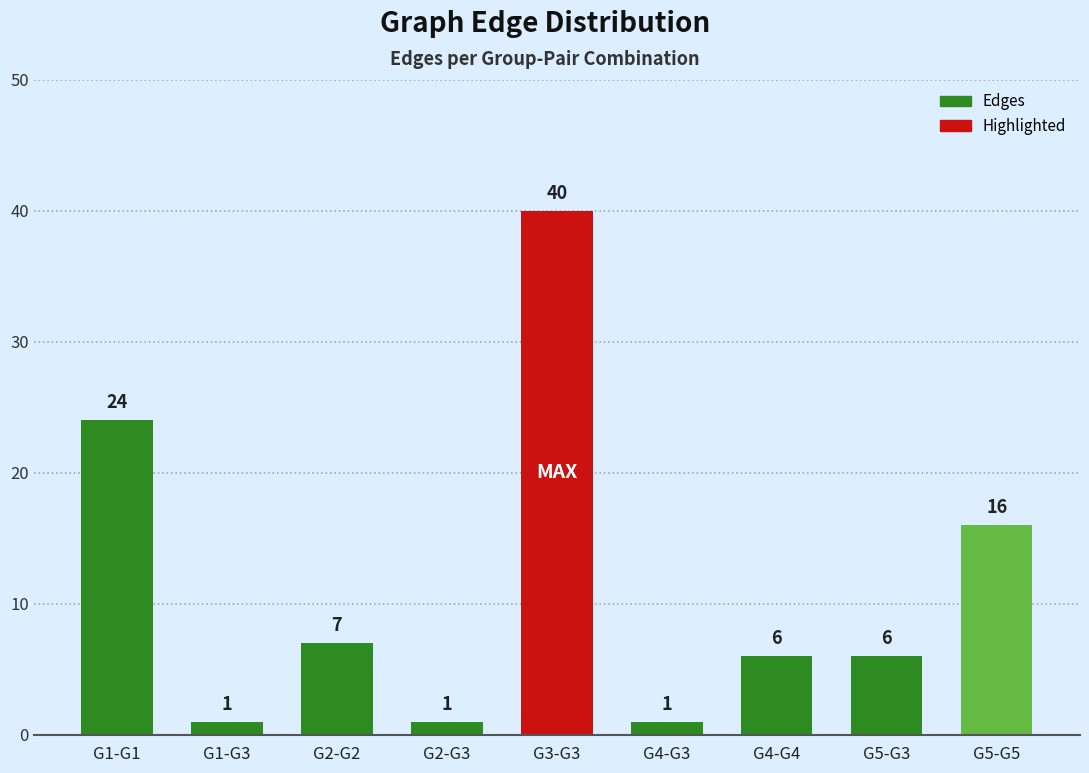

What is the average value?

11